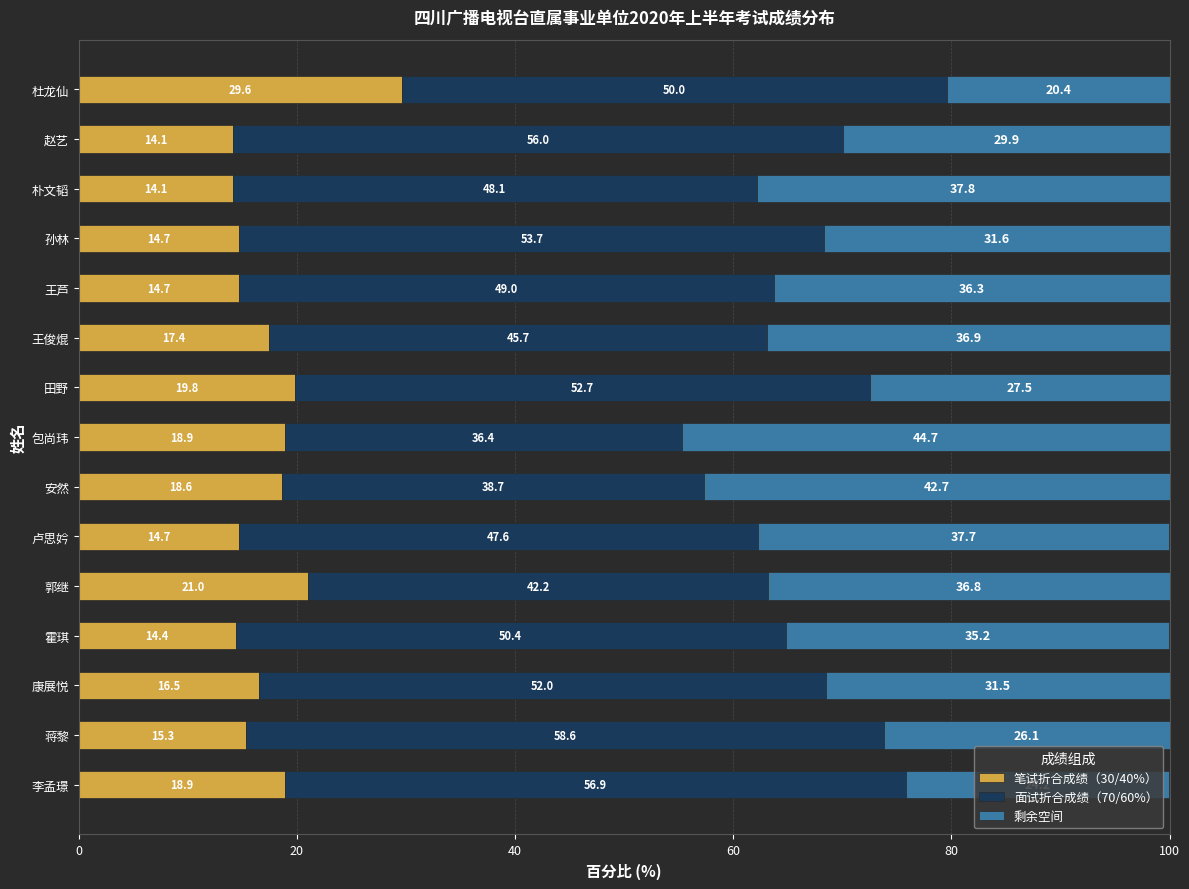

Is it true that 笔试折合成绩（30/40%） equals 14.4 at 霍琪?

True